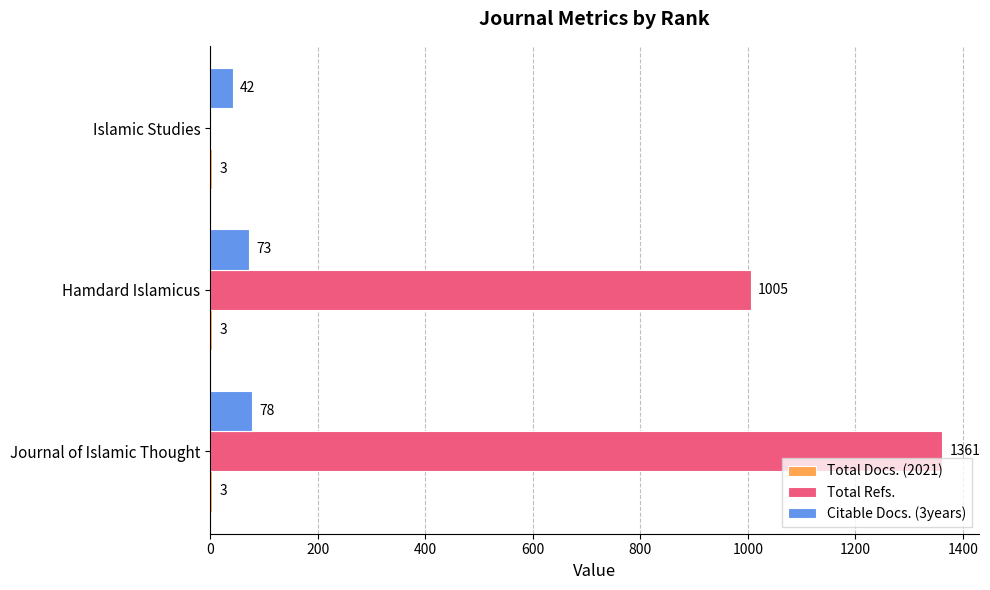

What is the greatest value displayed?

1361